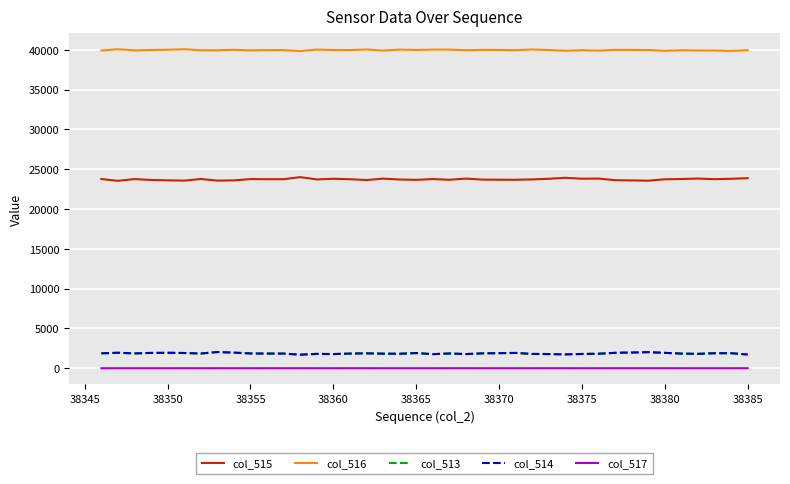

What is the lowest value of the col_516 series?

39835